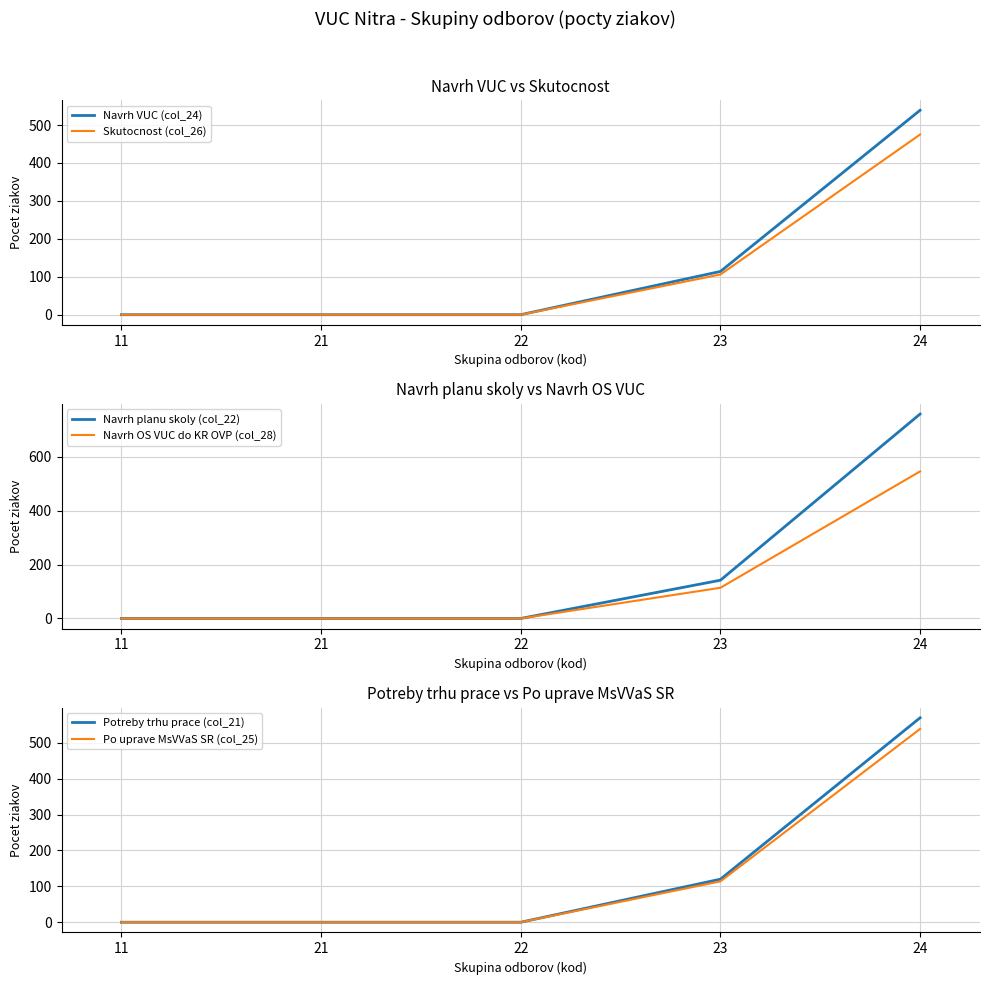

Reading left to right, transcribe all the data shown in this chart.

Navrh VUC (col_24): 0	0	0	114	539
Skutocnost (col_26): 0	0	0	106	475
Navrh planu skoly (col_22): 0	0	0	142	759
Navrh OS VUC do KR OVP (col_28): 0	0	0	114	546
Potreby trhu prace (col_21): 0	0	0	120	570
Po uprave MsVVaS SR (col_25): 0	0	0	114	539